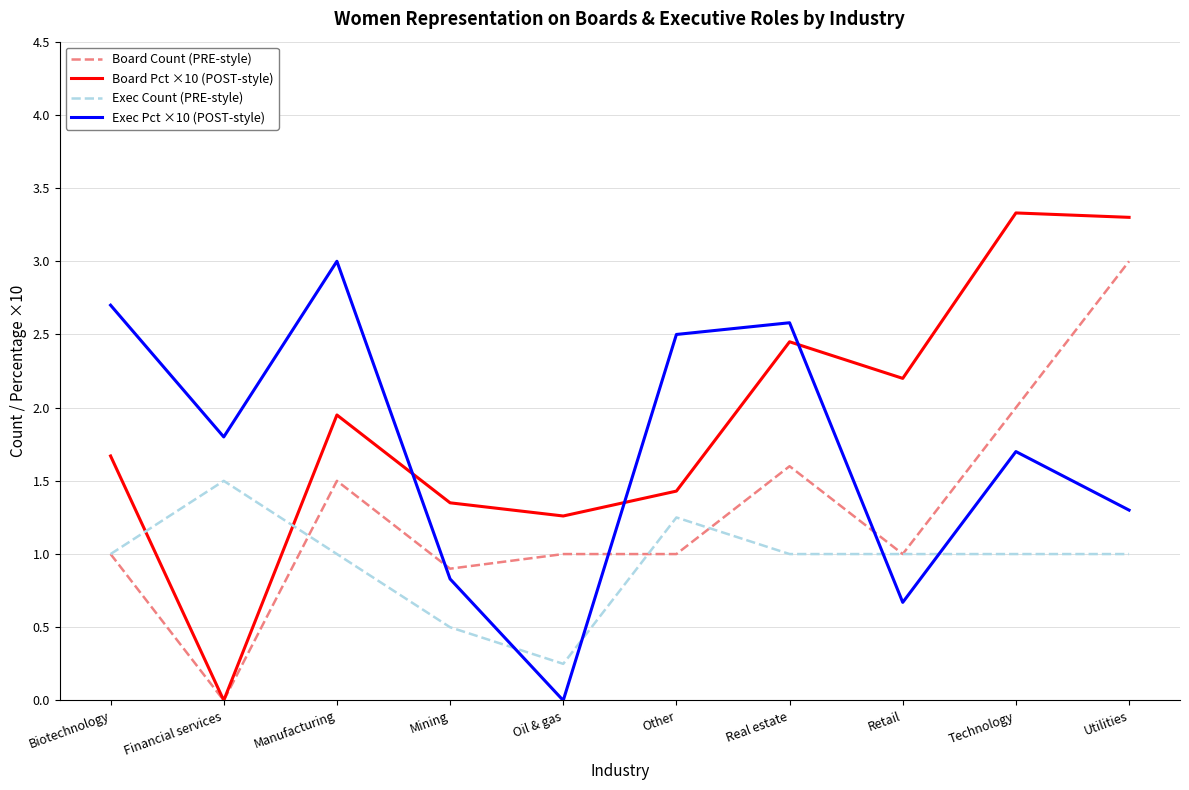

In Exec Pct ×10 (POST-style), how many points are higher than both neighbors (excluding endpoints)?

3